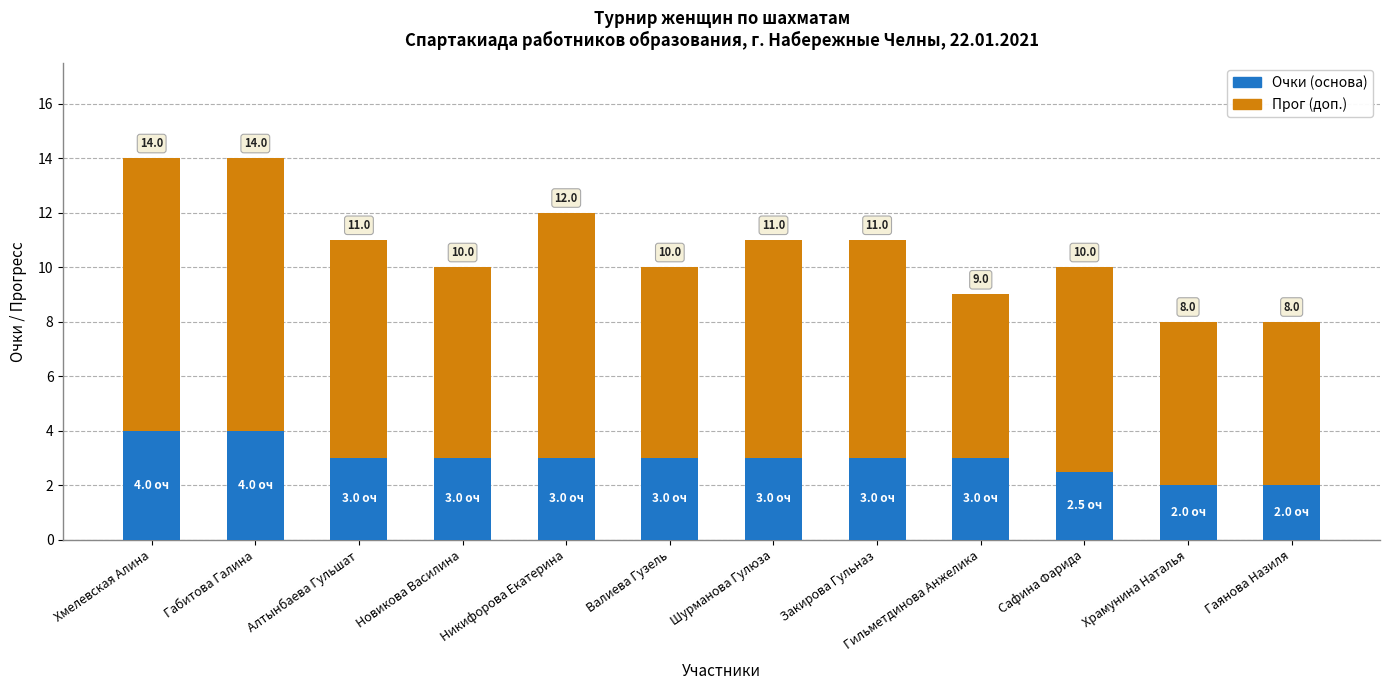

What is the highest value of the Очки (основа) series?

4.0